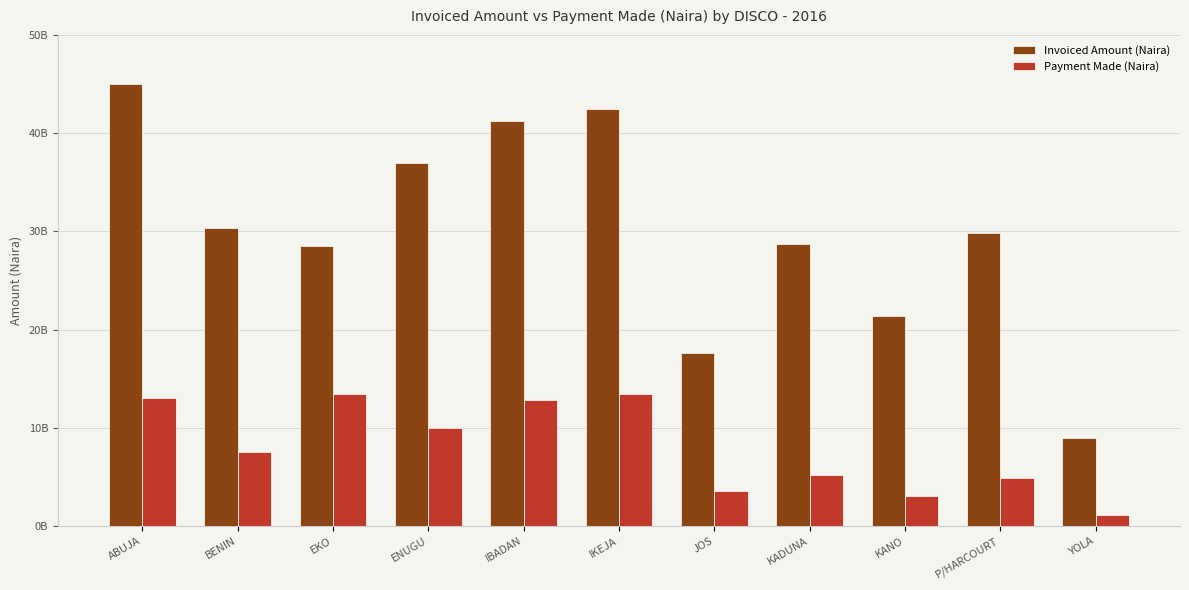

What is the sum of the Invoiced Amount (Naira) values at YOLA and P/HARCOURT?

38796518469.3